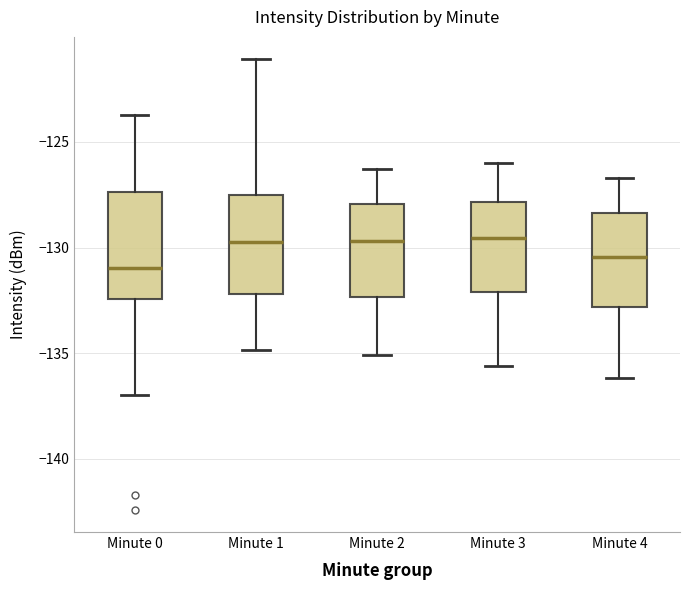

Reading left to right, read every box against the y-axis: the position of its median line, the range the box covers, and the ends of its whiskers. The values are not printed on the chart, so give them approximately, as read against the axis.

Minute 0: median -131.0, box -132.5 to -127.5, whiskers -137.0 to -123.5
Minute 1: median -129.5, box -132.0 to -127.5, whiskers -135.0 to -121.0
Minute 2: median -129.5, box -132.5 to -128.0, whiskers -135.0 to -126.5
Minute 3: median -129.5, box -132.0 to -128.0, whiskers -135.5 to -126.0
Minute 4: median -130.5, box -133.0 to -128.5, whiskers -136.0 to -126.5